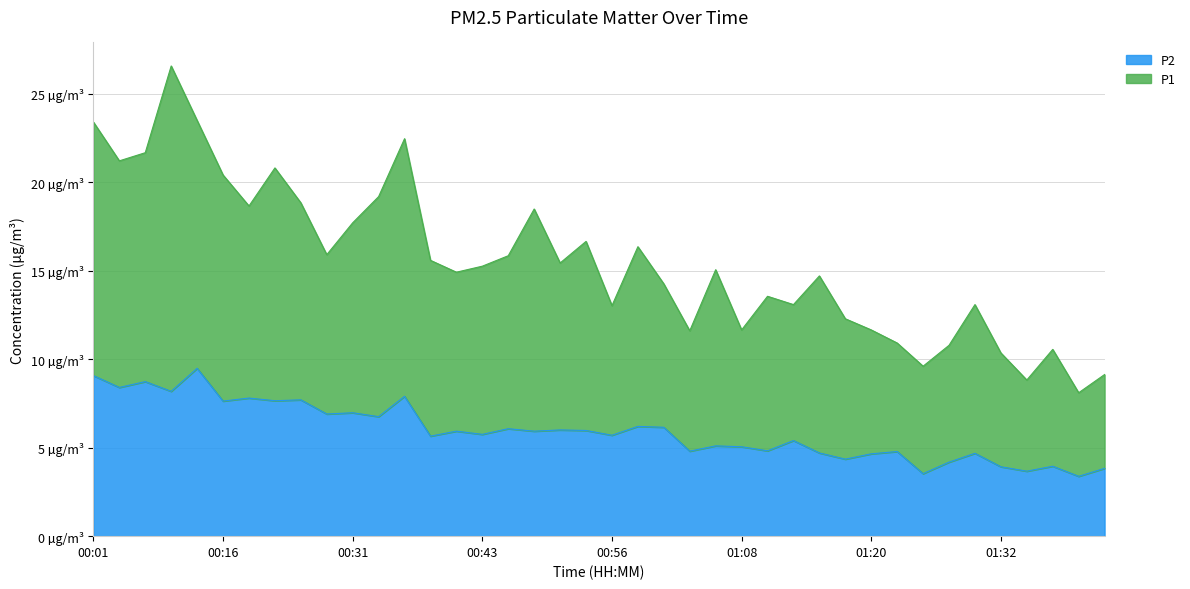

The P2 series shows 5.7 at 00:38. True or false?

True